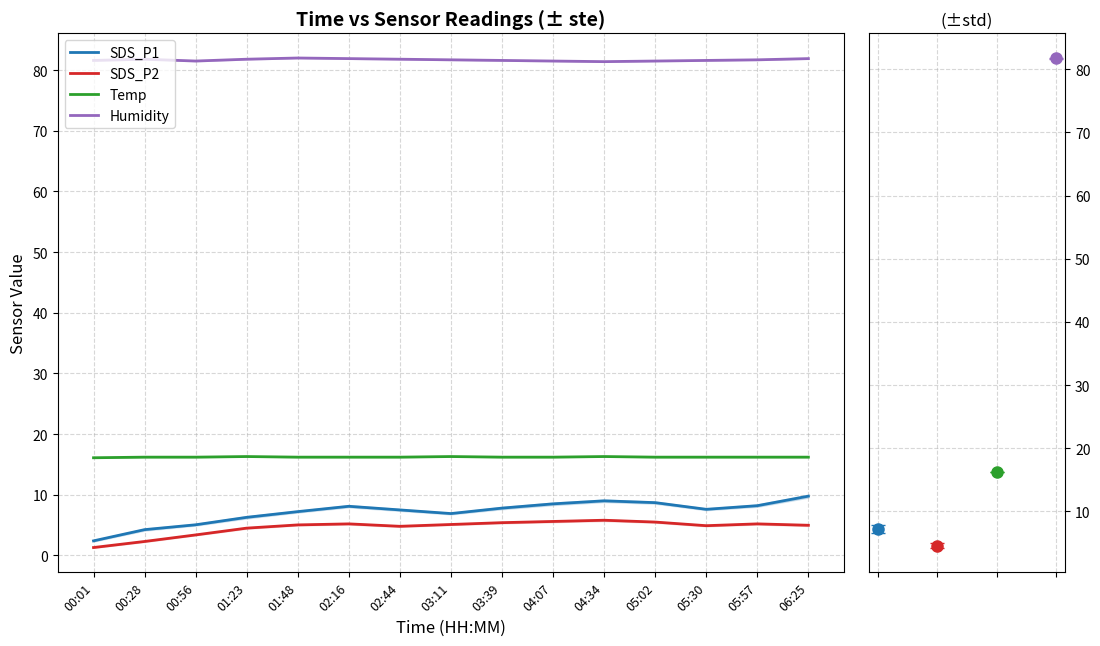

Reading right to left, list all the values displayed in this chart.

SDS_P1: 9.8	8.2	7.6	8.7	9.0	8.5	7.8	6.9	7.5	8.1	7.2	6.3	5.0	4.2	2.4
SDS_P2: 5.0	5.2	4.9	5.5	5.8	5.6	5.4	5.1	4.8	5.2	5.0	4.5	3.4	2.3	1.3
Temp: 16.2	16.2	16.2	16.2	16.3	16.2	16.2	16.3	16.2	16.2	16.2	16.3	16.2	16.2	16.1
Humidity: 81.9	81.7	81.6	81.5	81.4	81.5	81.6	81.7	81.8	81.9	82.0	81.8	81.5	81.8	81.6